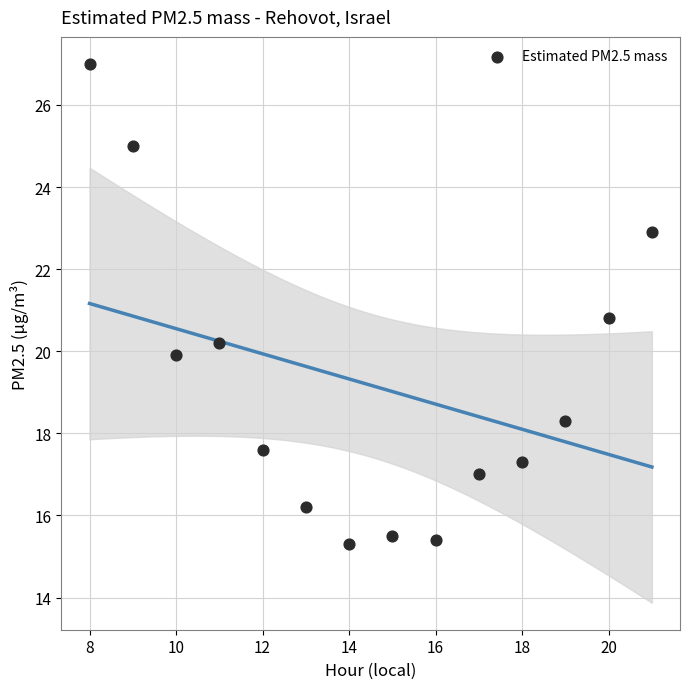

What is the range of Y values (max minus min)?

11.7